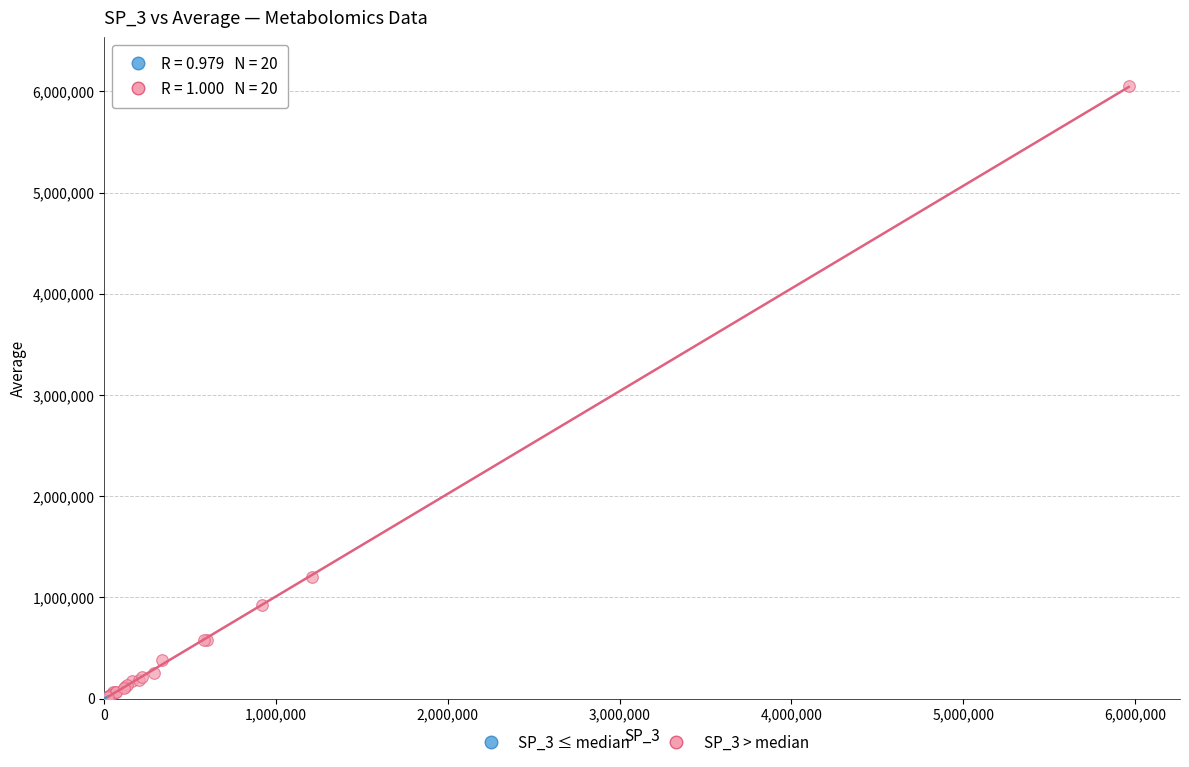

Which series reaches the maximum Y coordinate?

SP_3 > median